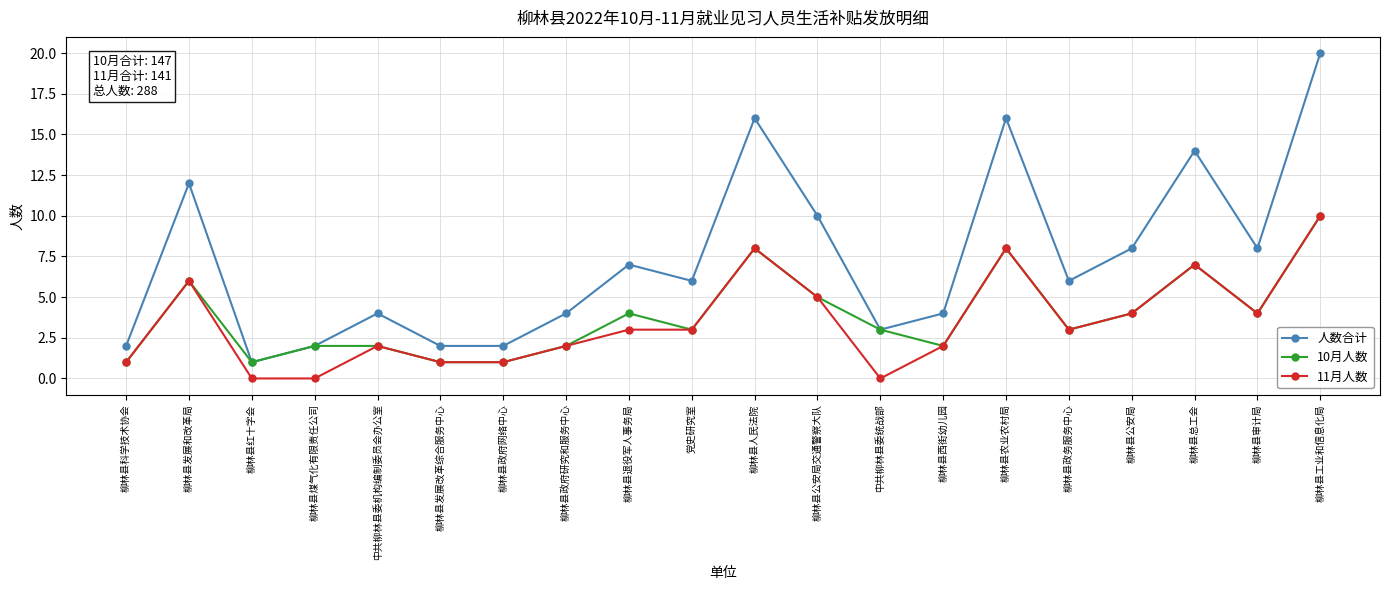

Which category has the highest value in the 10月人数 series?

柳林县工业和信息化局